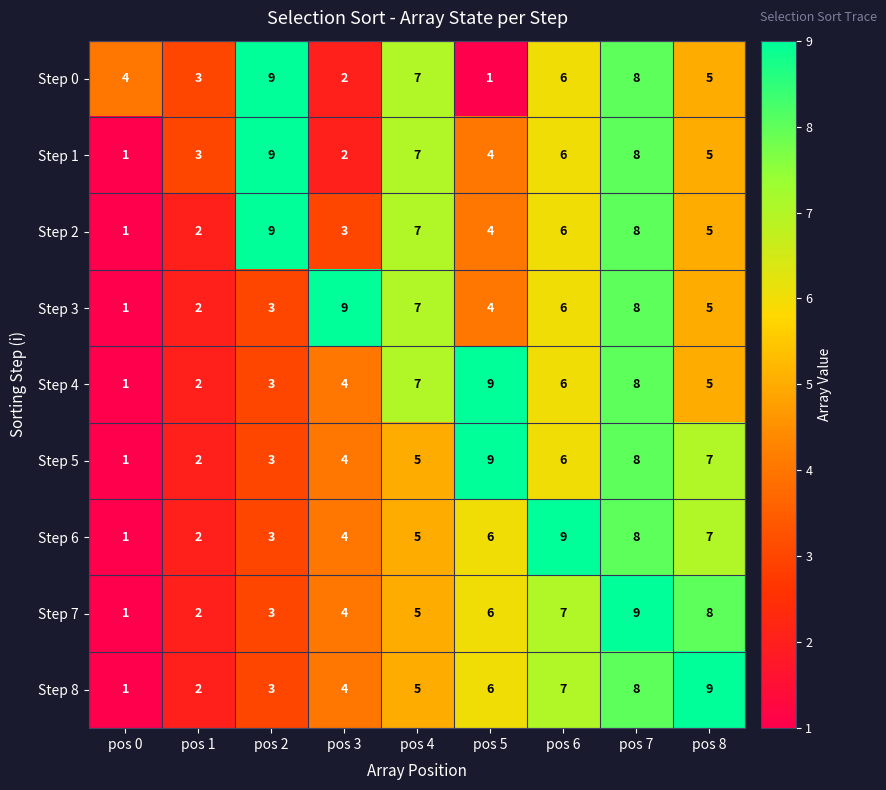

What is the sum of all Step 7 values?

45